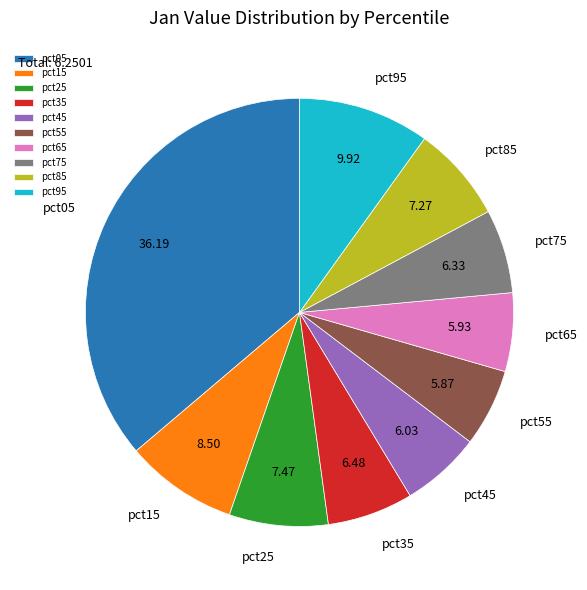

Is there a majority slice in this chart?

No